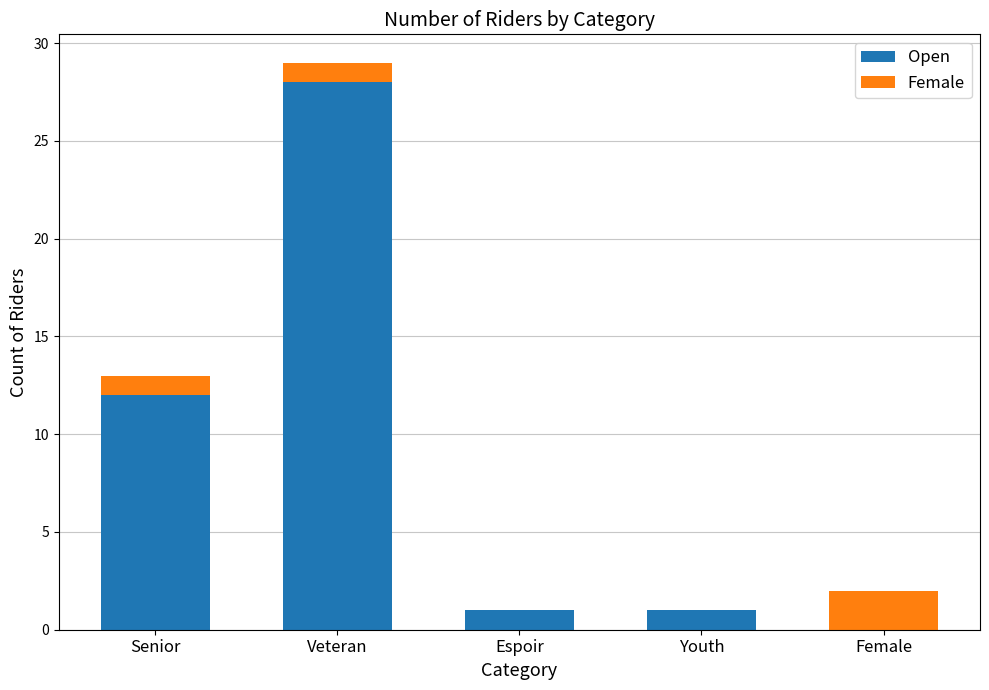

At which category is the sum across all series the highest?

Veteran